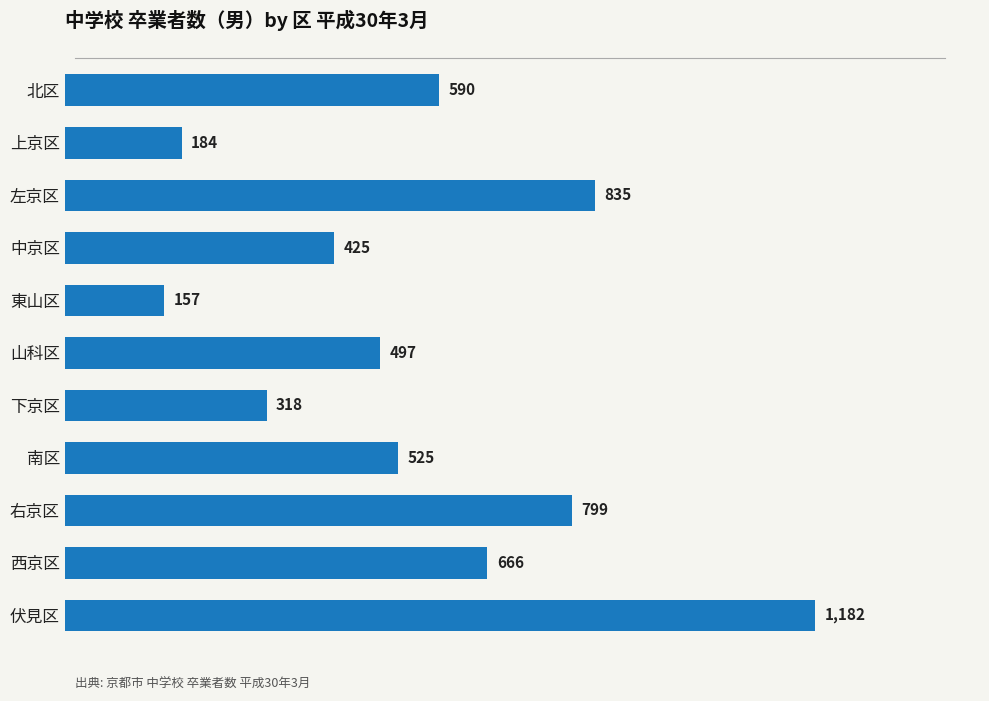

What is the sum of the values at 右京区 and 山科区?

1296